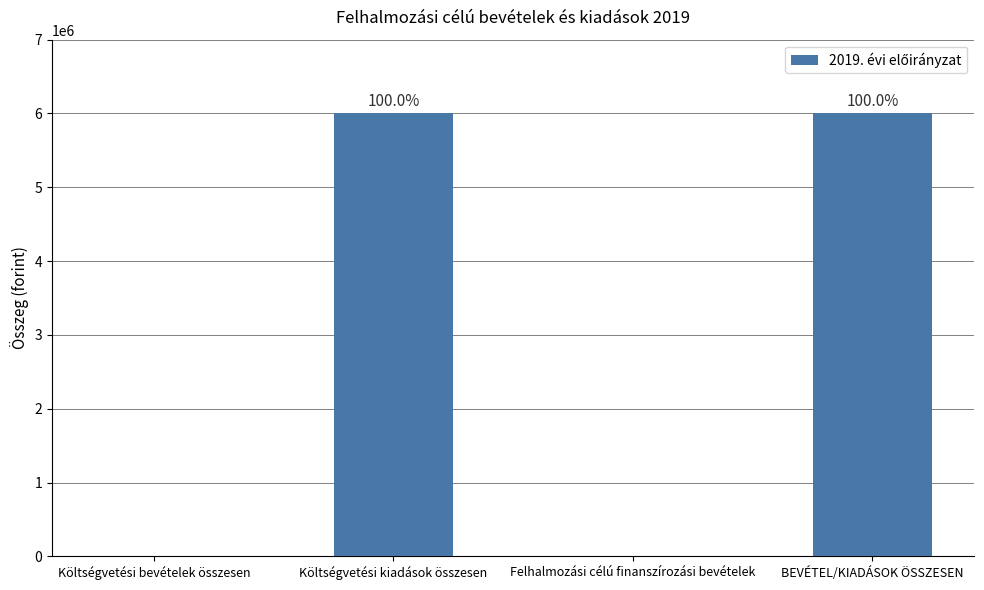

The chart shows a value of 2213211 at Költségvetési kiadások összesen. True or false?

False